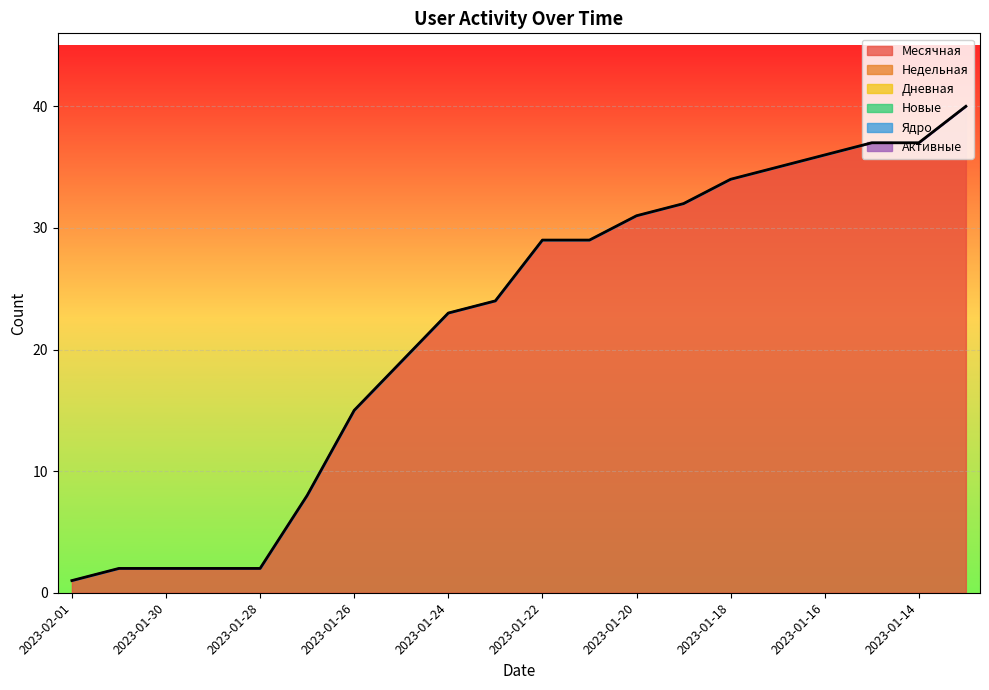

What is the label of the 5th point from the left?

2023-01-28